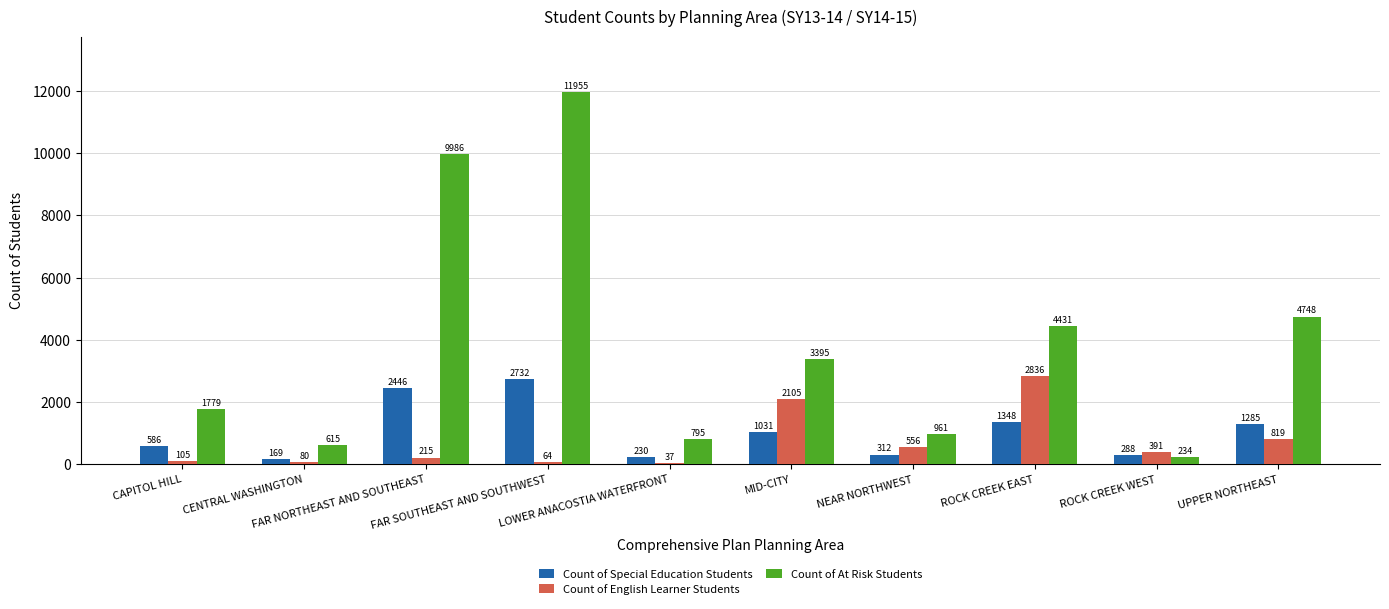

What is the highest value of the Count of English Learner Students series?

2836